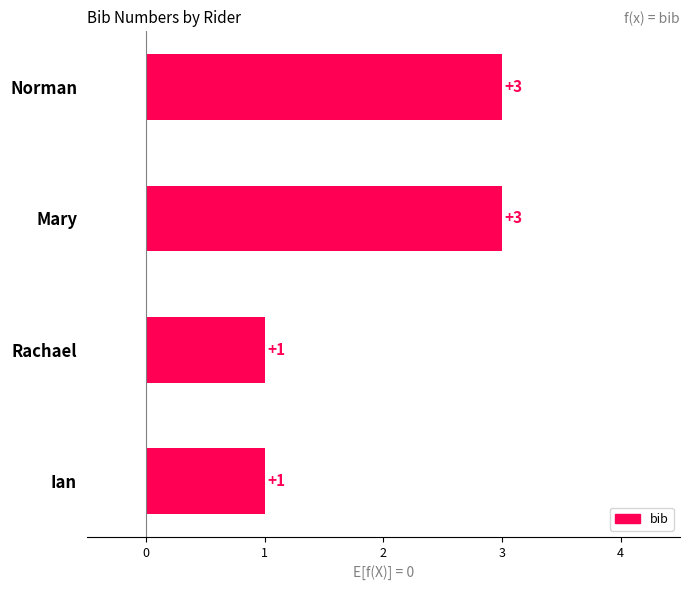

What position from the left is Rachael?

2